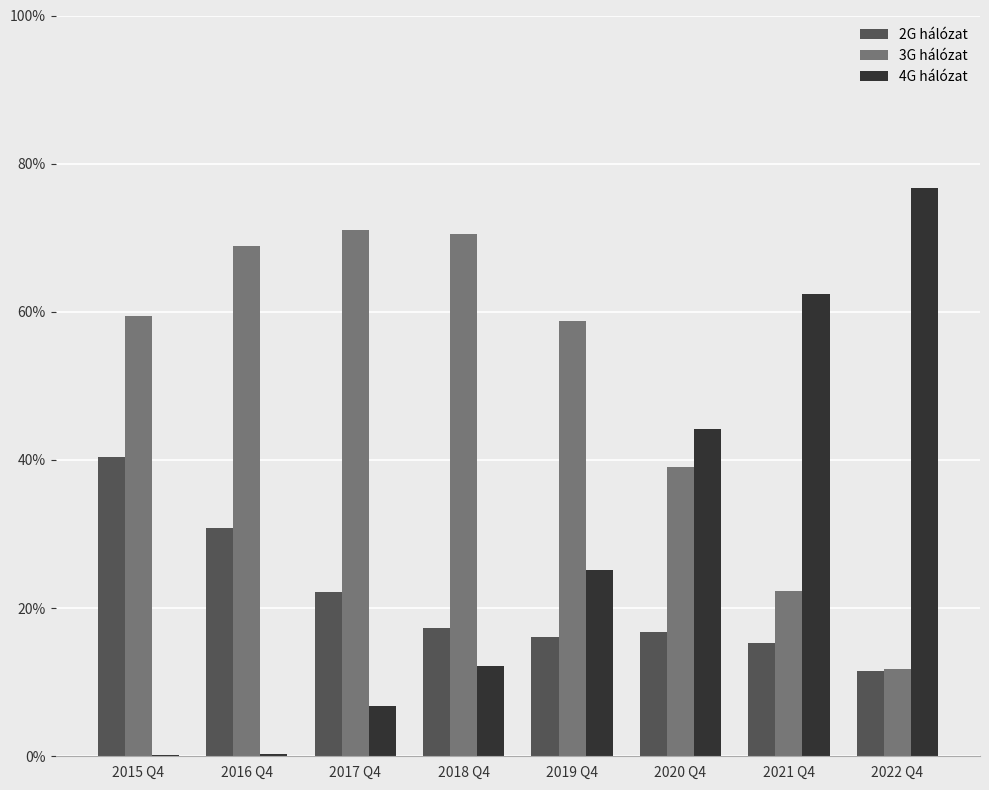

What are all the series names shown in the legend?

2G hálózat, 3G hálózat, 4G hálózat